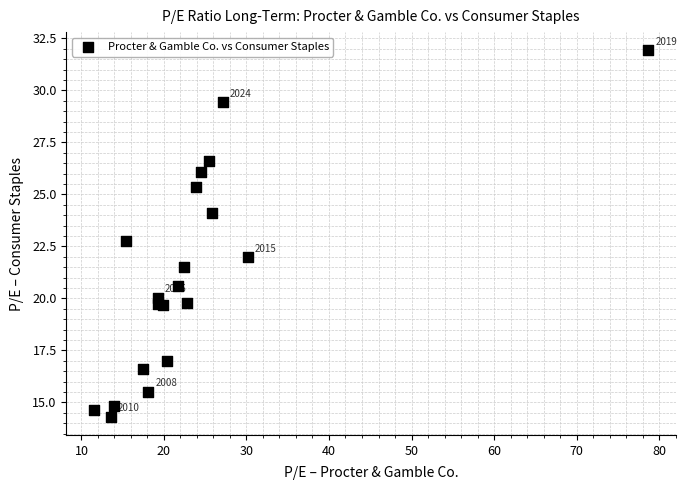

What Y value in the scatter plot is closest to 23?

22.8